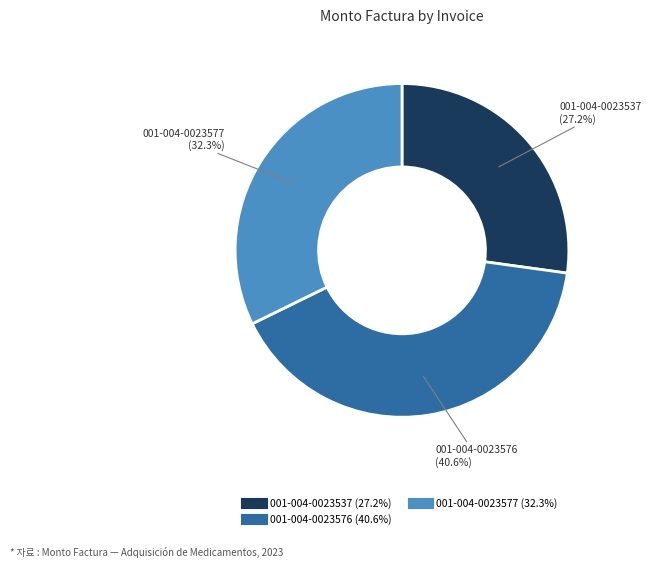

What percentage do 001-004-0023537 and 001-004-0023576 together represent?

67.7%